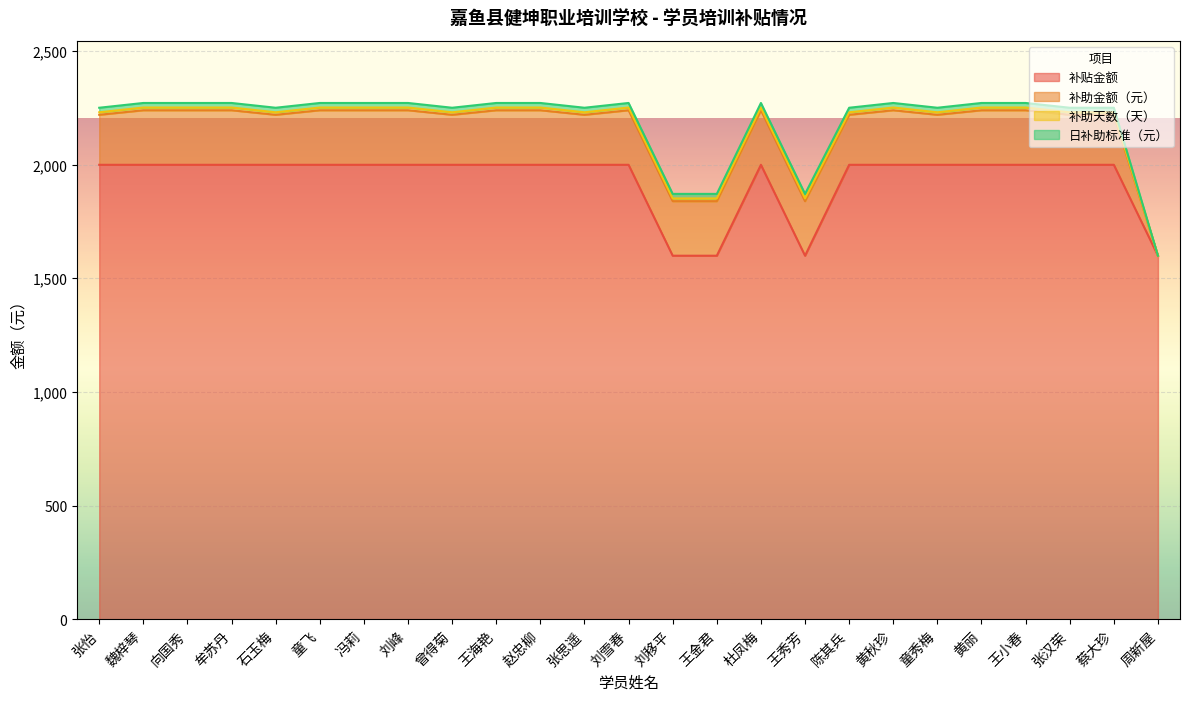

Rank the series by their maximum value, from lowest to highest.

补助天数（天）, 日补助标准（元）, 补助金额（元）, 补贴金额